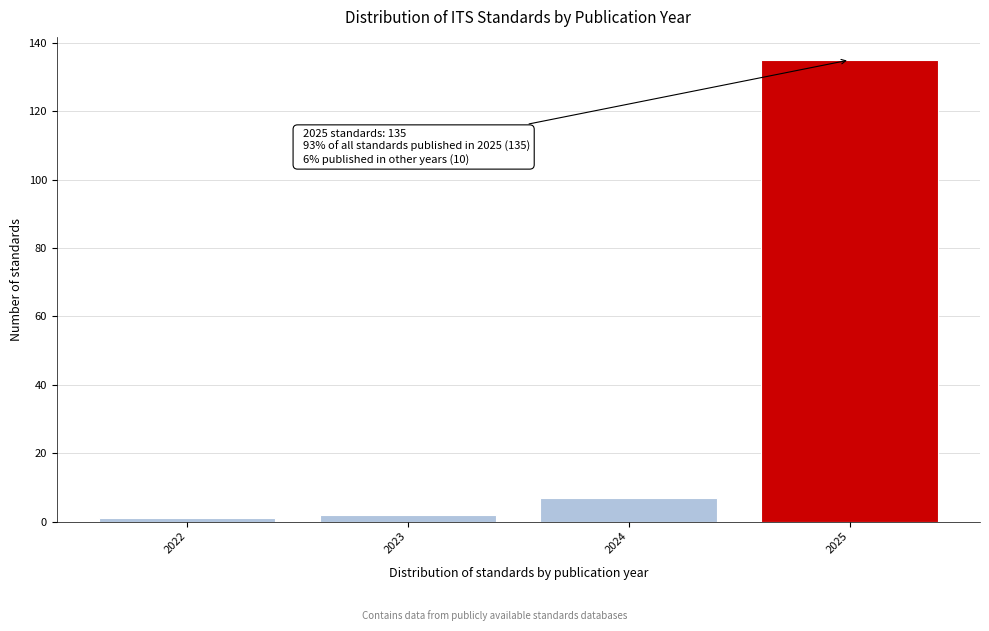

Which range on the x-axis has the tallest bar?

2024.5 to 2025.5